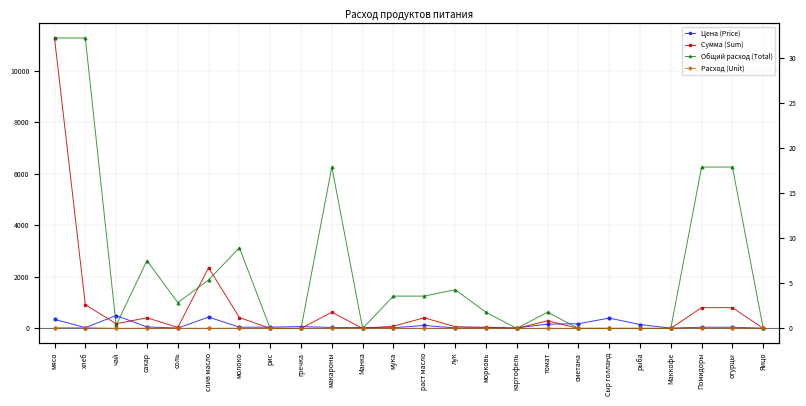

What is the difference between the second highest and minimum values in the Цена (Price) series?

433.4